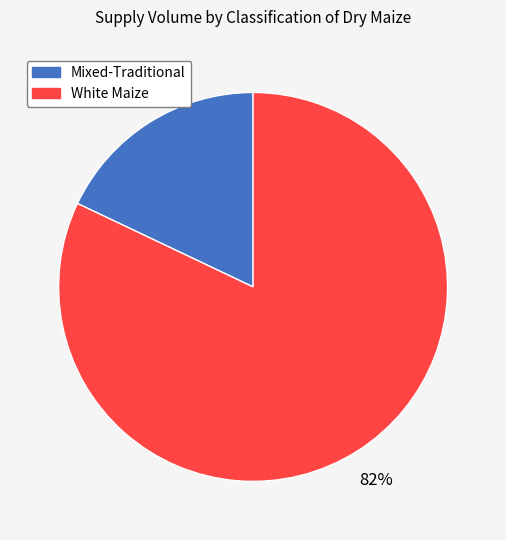

To the nearest percent, what is the difference between the largest and smallest slice percentages?

64%